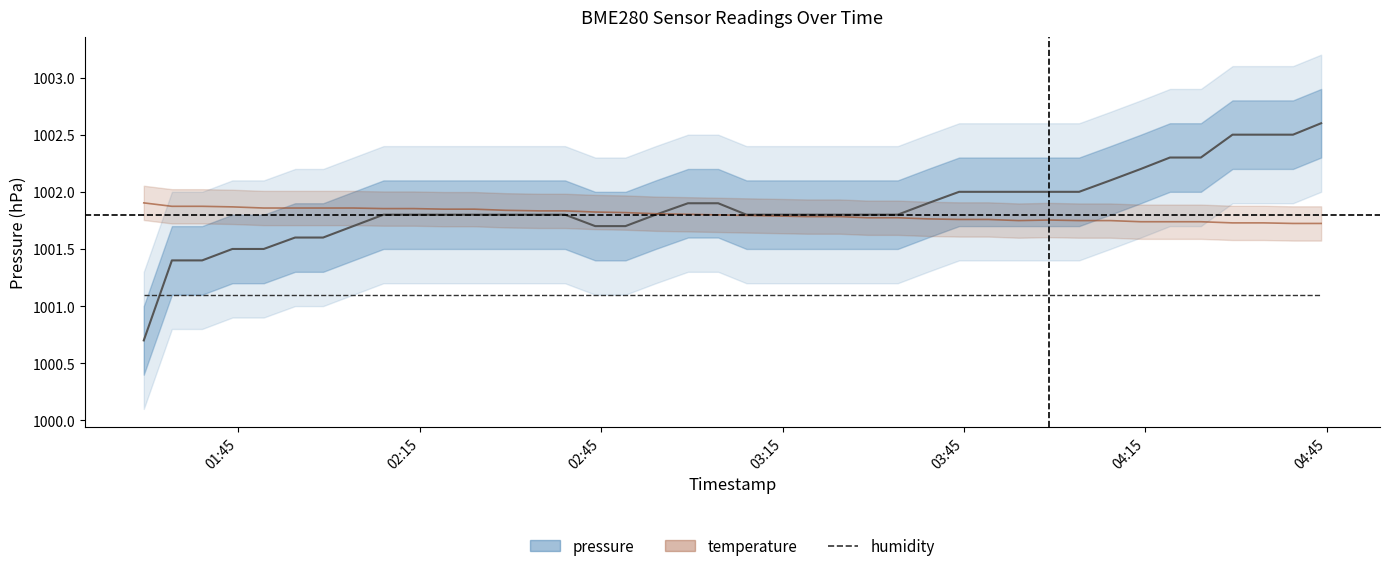

What is the difference between the second highest and minimum values in the temperature series?

0.1